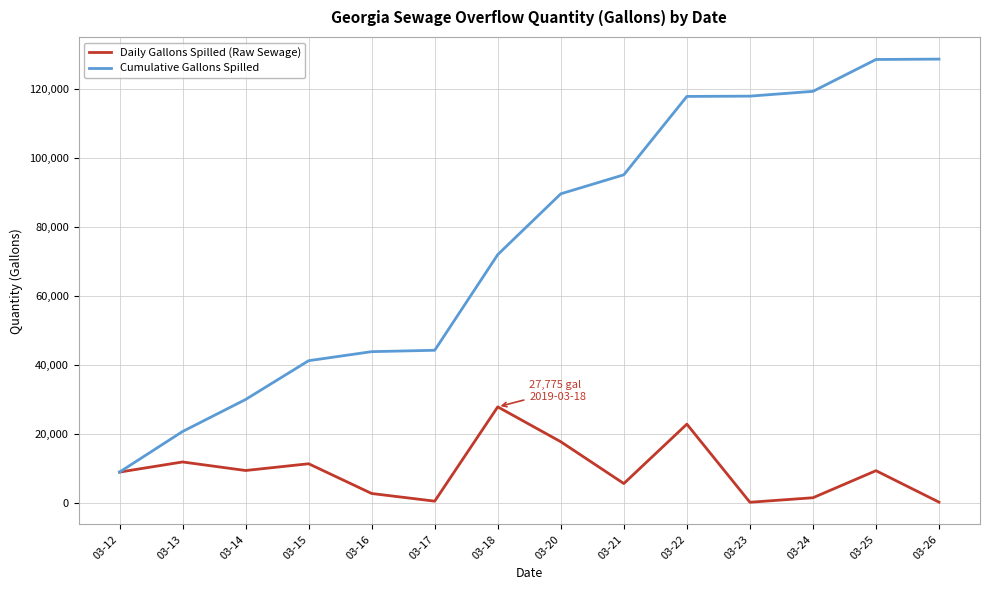

List the series in order of their overall mean, lowest first.

Daily Gallons Spilled (Raw Sewage), Cumulative Gallons Spilled